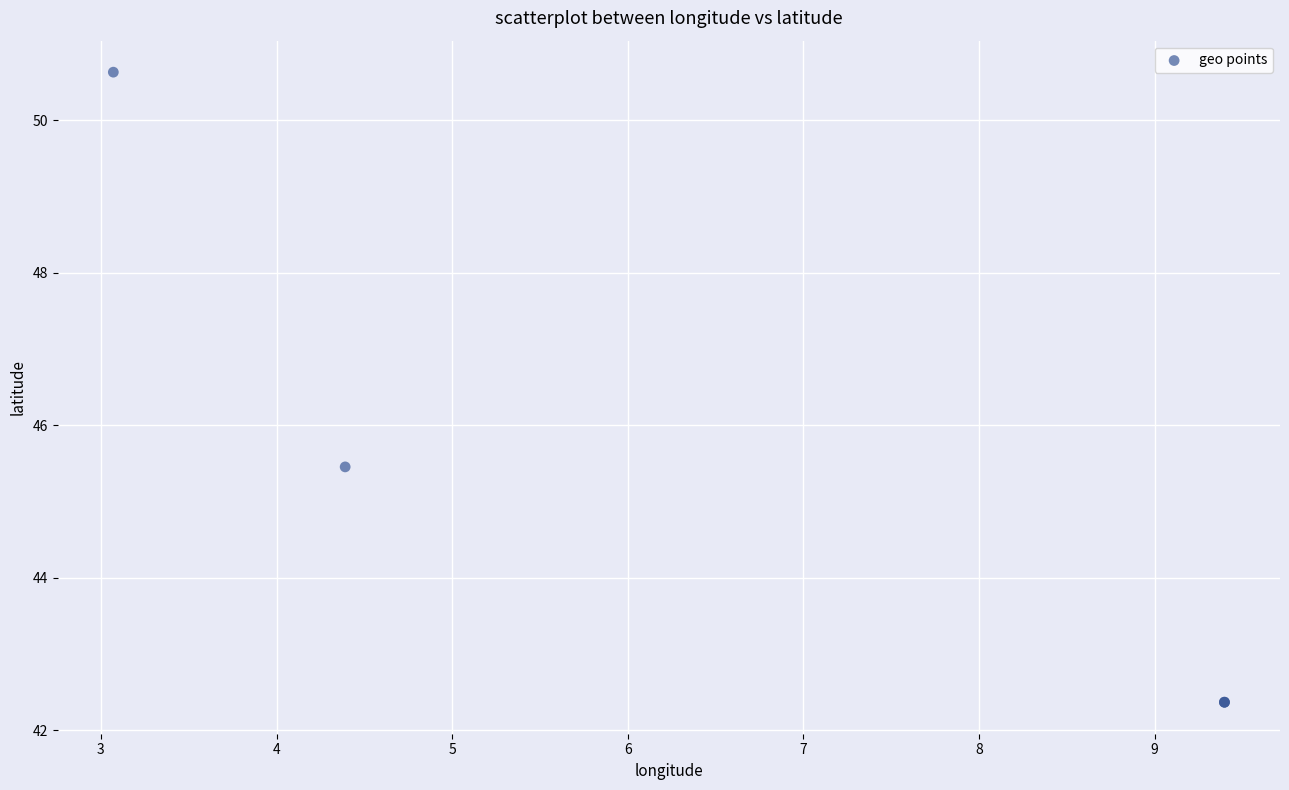

What Y value in the scatter plot is closest to 46?

45.5